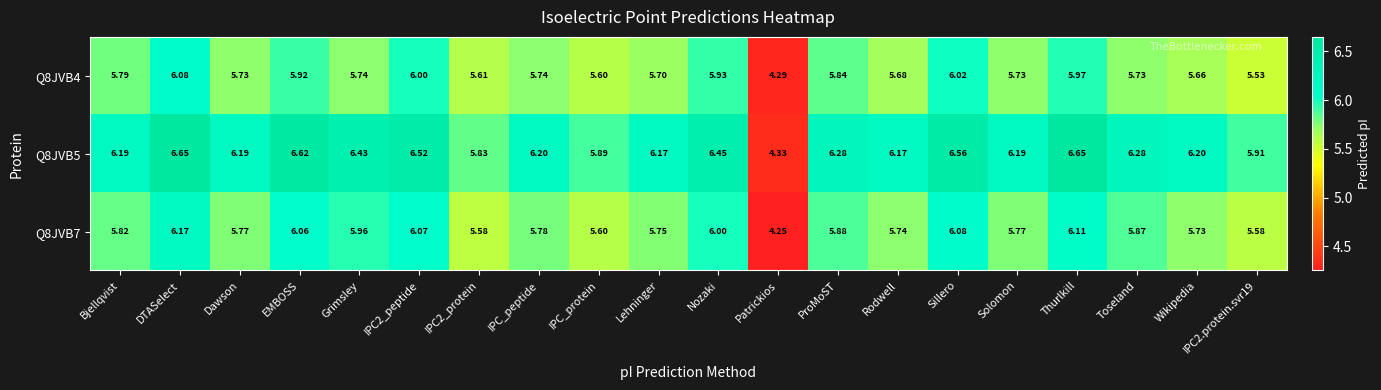

Which category has the lowest value across all series?

Patrickios